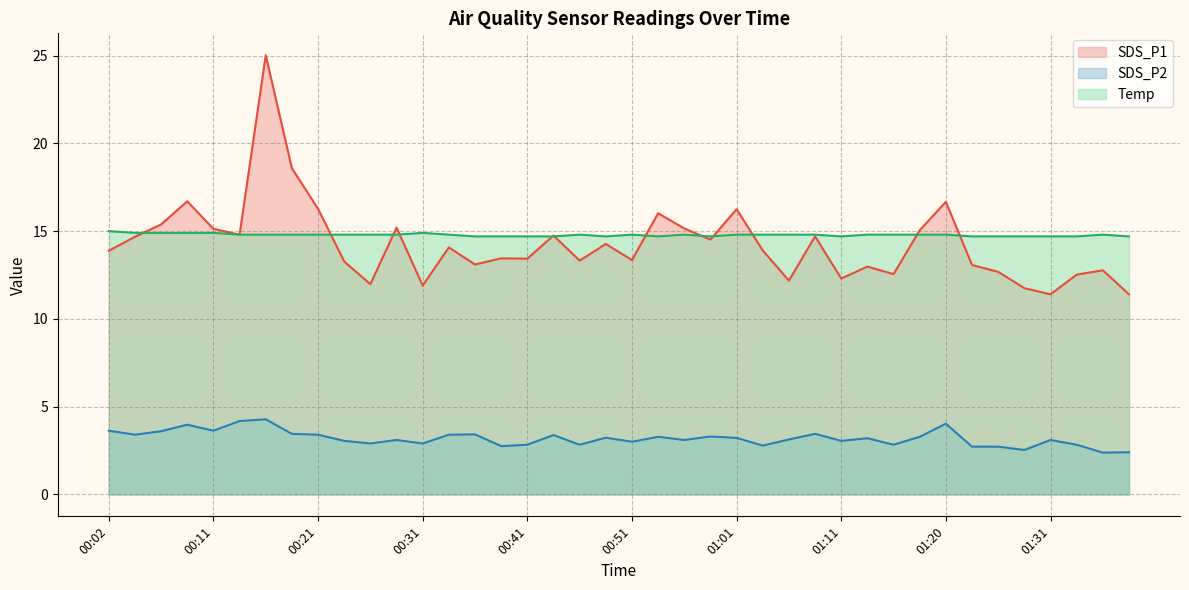

What are all the series names shown in the legend?

SDS_P1, SDS_P2, Temp